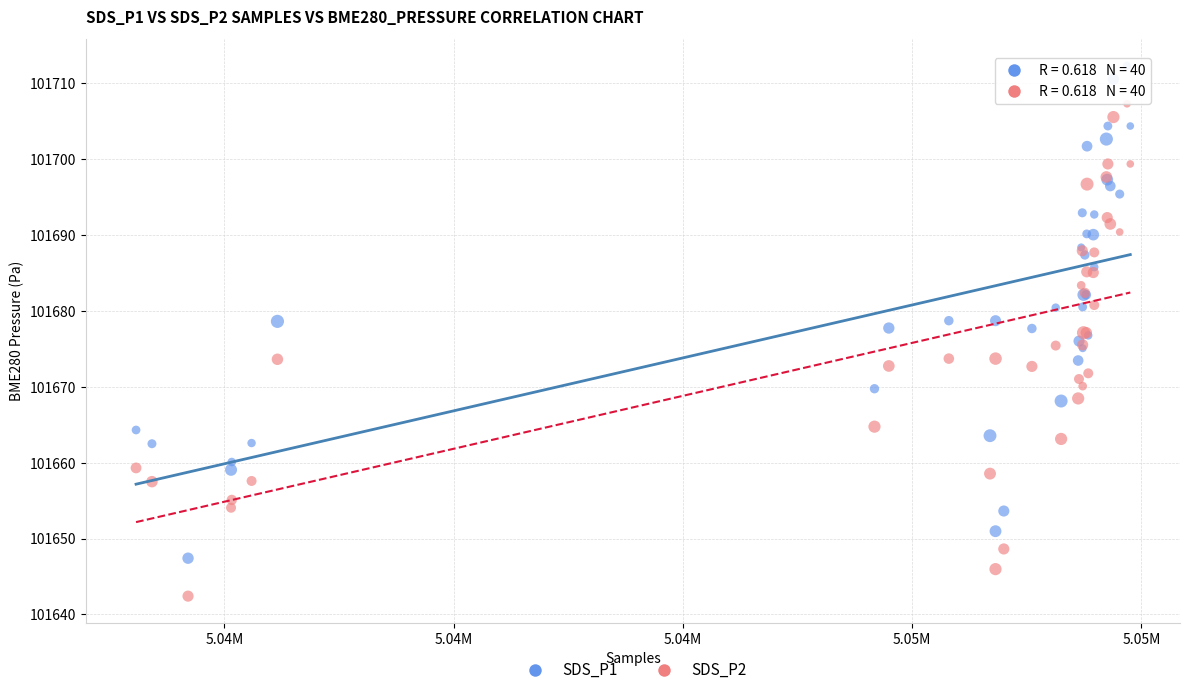

Which series reaches the minimum Y coordinate?

SDS_P2